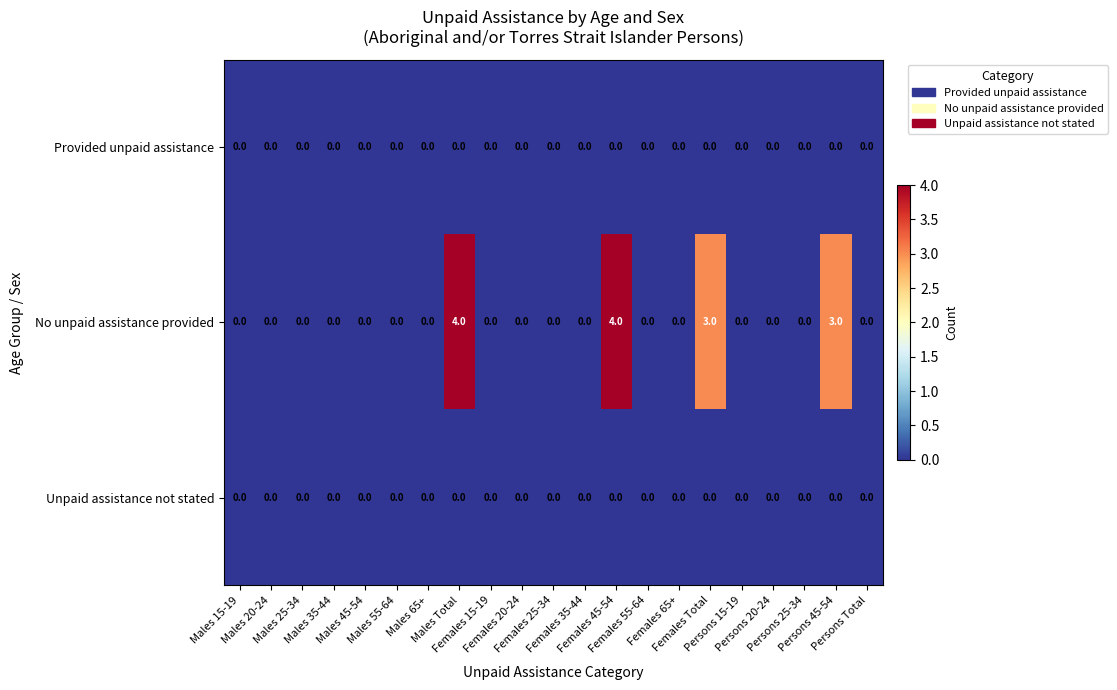

Which series has the widest spread of values?

No unpaid assistance provided